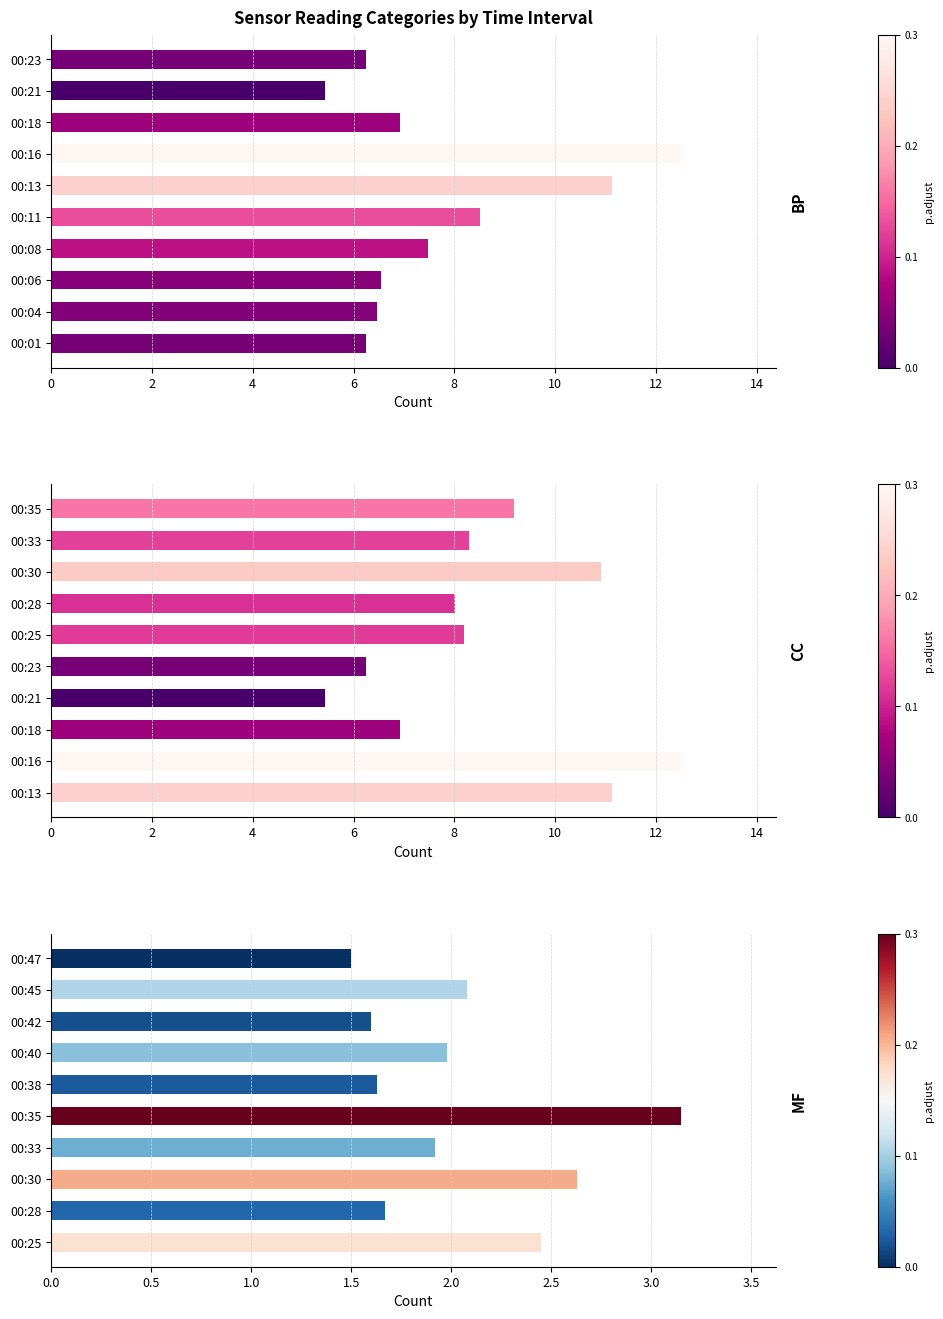

What are all the series names shown in the legend?

BP, CC, MF